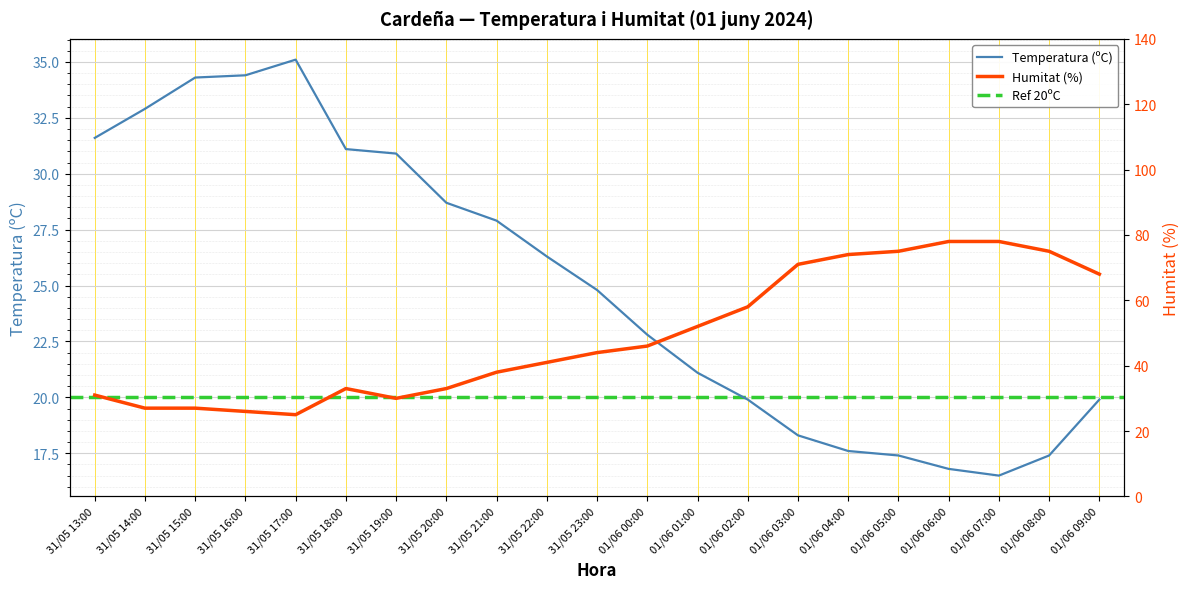

How many distinct data groups are displayed?

2